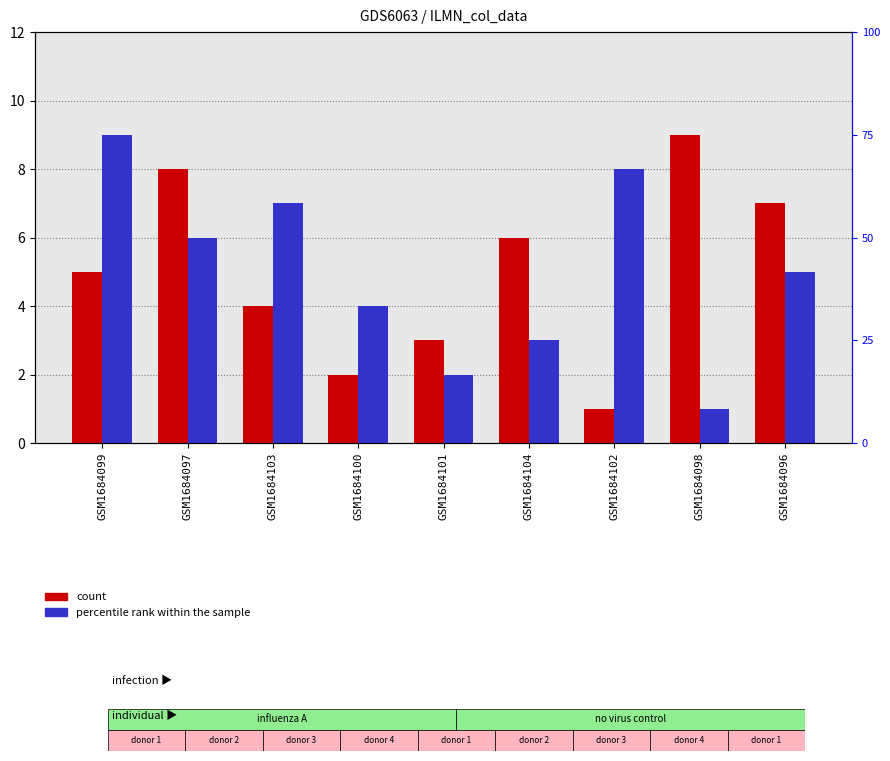

Reading left to right, list all the values displayed in this chart.

col_4: GSM1684099=5	GSM1684097=8	GSM1684103=4	GSM1684100=2	GSM1684101=3	GSM1684104=6	GSM1684102=1	GSM1684098=9	GSM1684096=7
col_8: GSM1684099=9	GSM1684097=6	GSM1684103=7	GSM1684100=4	GSM1684101=2	GSM1684104=3	GSM1684102=8	GSM1684098=1	GSM1684096=5